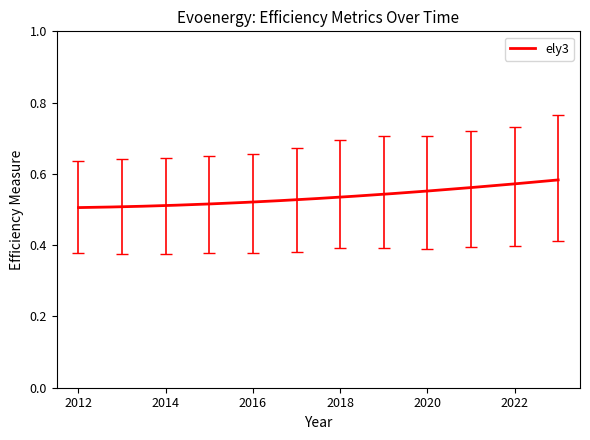

How many lines are shown in the chart?

1